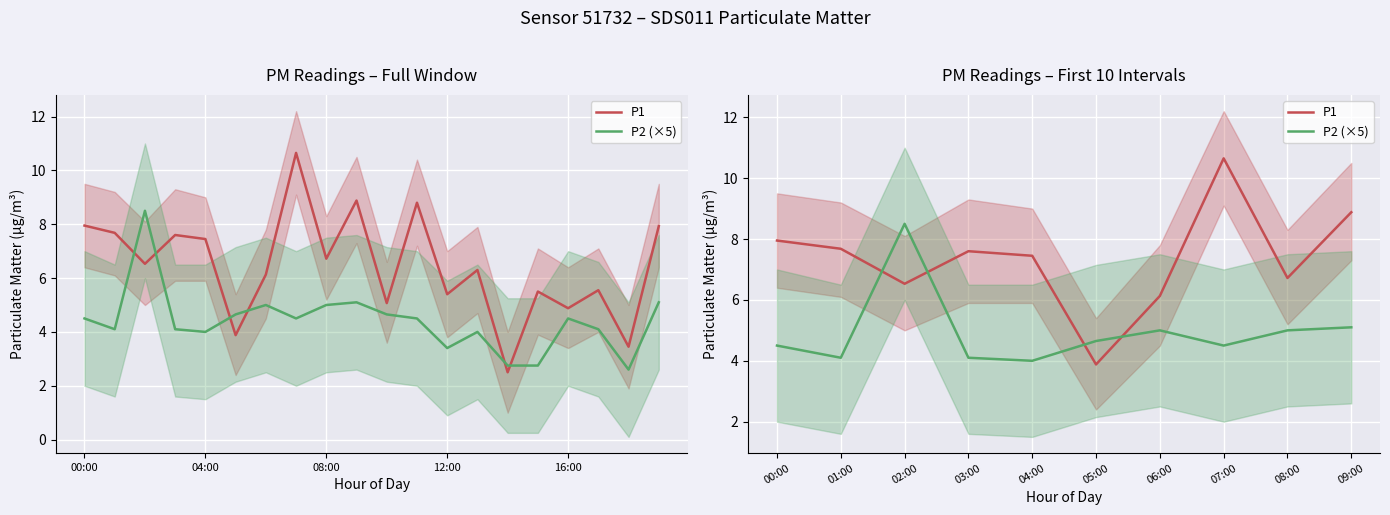

How many lines are shown in the chart?

2